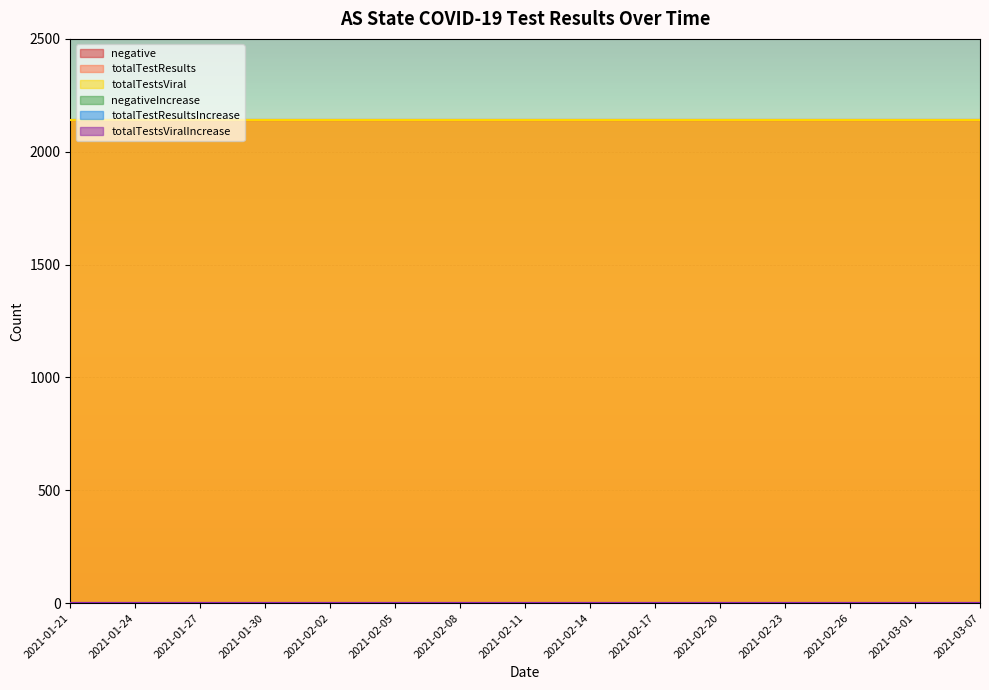

Reading right to left, what are all the values shown in this chart?

negative: 2021-03-07=2140	2021-03-01=2140	2021-02-26=2140	2021-02-23=2140	2021-02-20=2140	2021-02-17=2140	2021-02-14=2140	2021-02-11=2140	2021-02-08=2140	2021-02-05=2140	2021-02-02=2140	2021-01-30=2140	2021-01-27=2140	2021-01-24=2140	2021-01-21=2140
totalTestResults: 2021-03-07=2140	2021-03-01=2140	2021-02-26=2140	2021-02-23=2140	2021-02-20=2140	2021-02-17=2140	2021-02-14=2140	2021-02-11=2140	2021-02-08=2140	2021-02-05=2140	2021-02-02=2140	2021-01-30=2140	2021-01-27=2140	2021-01-24=2140	2021-01-21=2140
totalTestsViral: 2021-03-07=2140	2021-03-01=2140	2021-02-26=2140	2021-02-23=2140	2021-02-20=2140	2021-02-17=2140	2021-02-14=2140	2021-02-11=2140	2021-02-08=2140	2021-02-05=2140	2021-02-02=2140	2021-01-30=2140	2021-01-27=2140	2021-01-24=2140	2021-01-21=2140
negativeIncrease: 2021-03-07=0	2021-03-01=0	2021-02-26=0	2021-02-23=0	2021-02-20=0	2021-02-17=0	2021-02-14=0	2021-02-11=0	2021-02-08=0	2021-02-05=0	2021-02-02=0	2021-01-30=0	2021-01-27=0	2021-01-24=0	2021-01-21=0
totalTestResultsIncrease: 2021-03-07=0	2021-03-01=0	2021-02-26=0	2021-02-23=0	2021-02-20=0	2021-02-17=0	2021-02-14=0	2021-02-11=0	2021-02-08=0	2021-02-05=0	2021-02-02=0	2021-01-30=0	2021-01-27=0	2021-01-24=0	2021-01-21=0
totalTestsViralIncrease: 2021-03-07=0	2021-03-01=0	2021-02-26=0	2021-02-23=0	2021-02-20=0	2021-02-17=0	2021-02-14=0	2021-02-11=0	2021-02-08=0	2021-02-05=0	2021-02-02=0	2021-01-30=0	2021-01-27=0	2021-01-24=0	2021-01-21=0